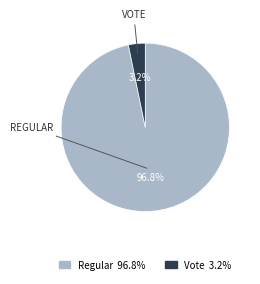

Count the number of slices in the pie.

2